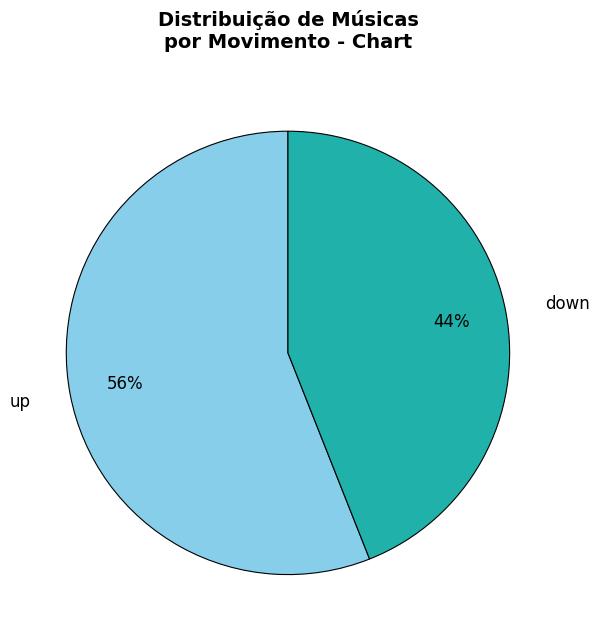

Between up and down, which is larger?

up